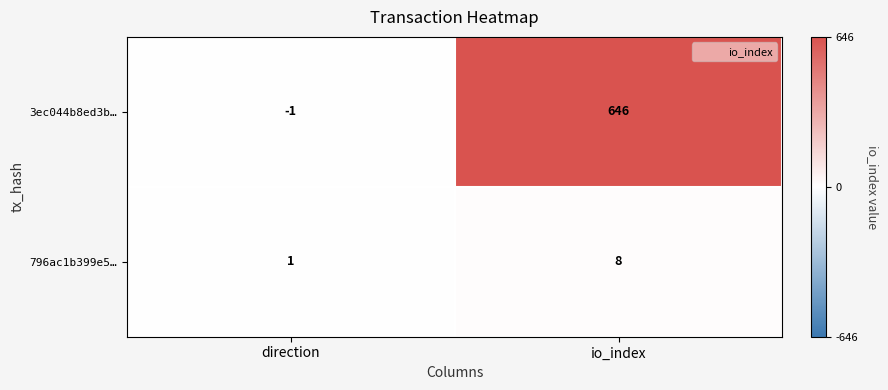

What is the difference between the 3ec044b8ed3b… values at direction and io_index?

647